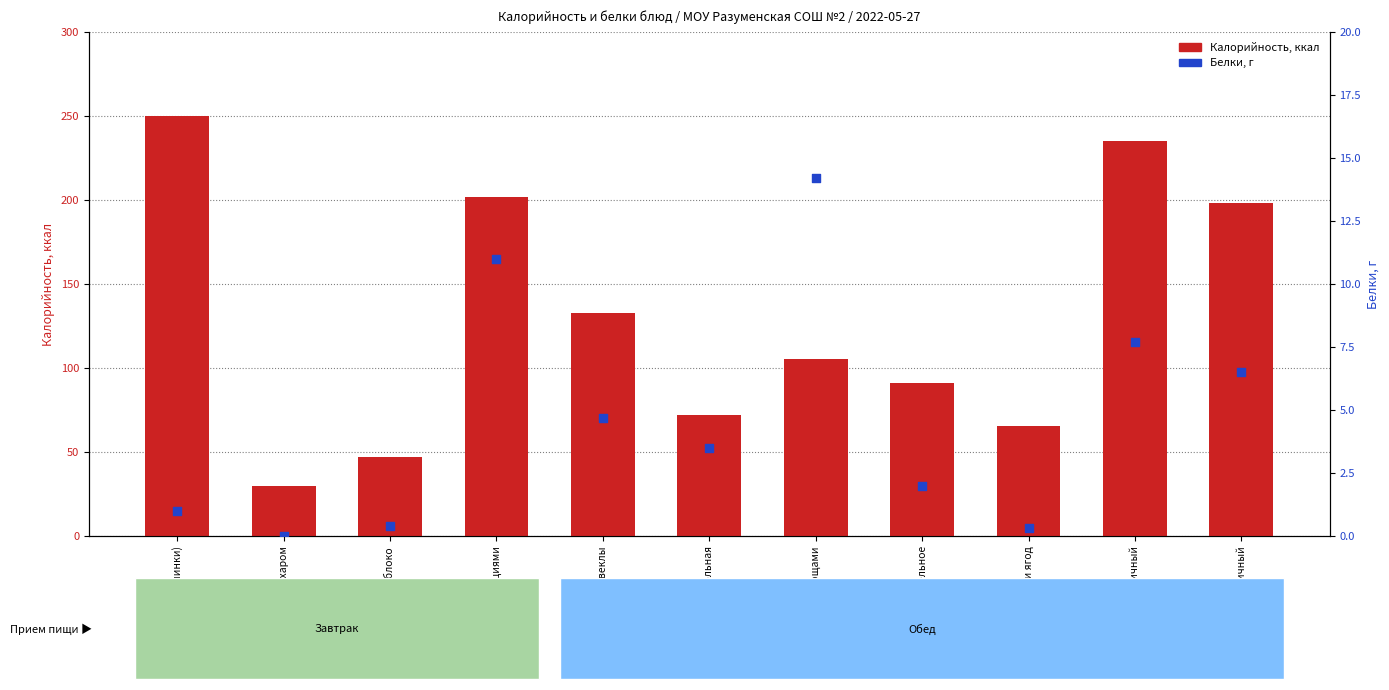

Which series has the widest spread of Y values?

Калорийность